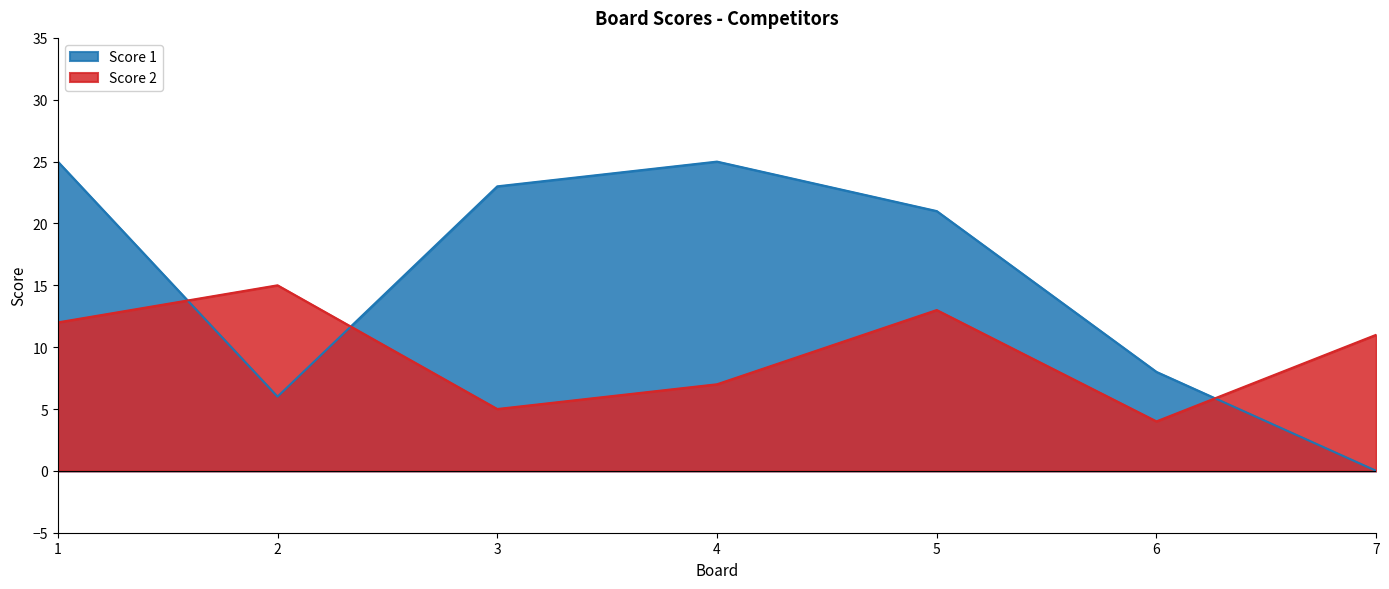

At which category does the chart reach its peak across all series?

1